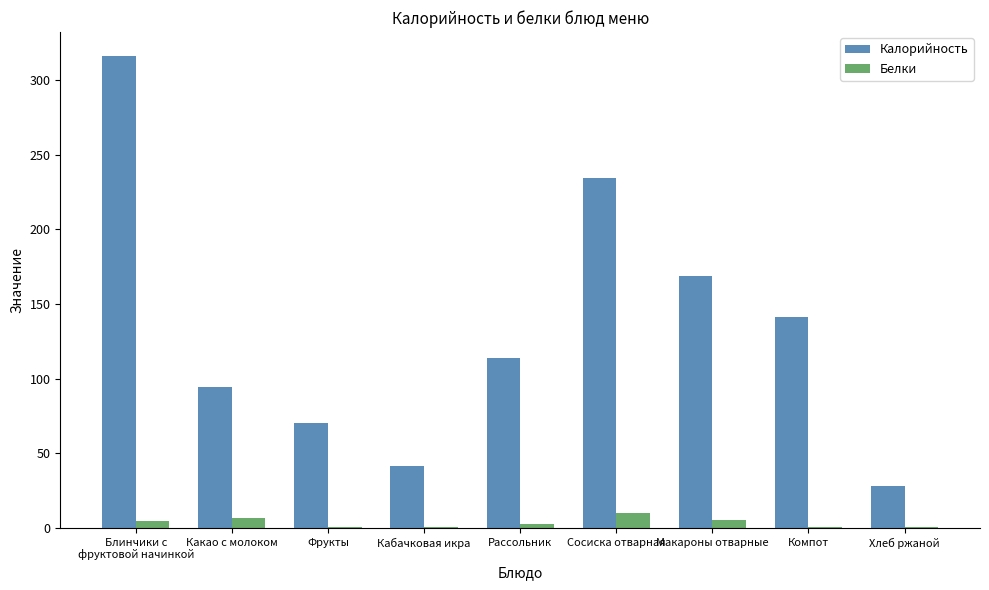

Between Фрукты and Хлеб ржаной, which series saw the biggest shift?

Калорийность